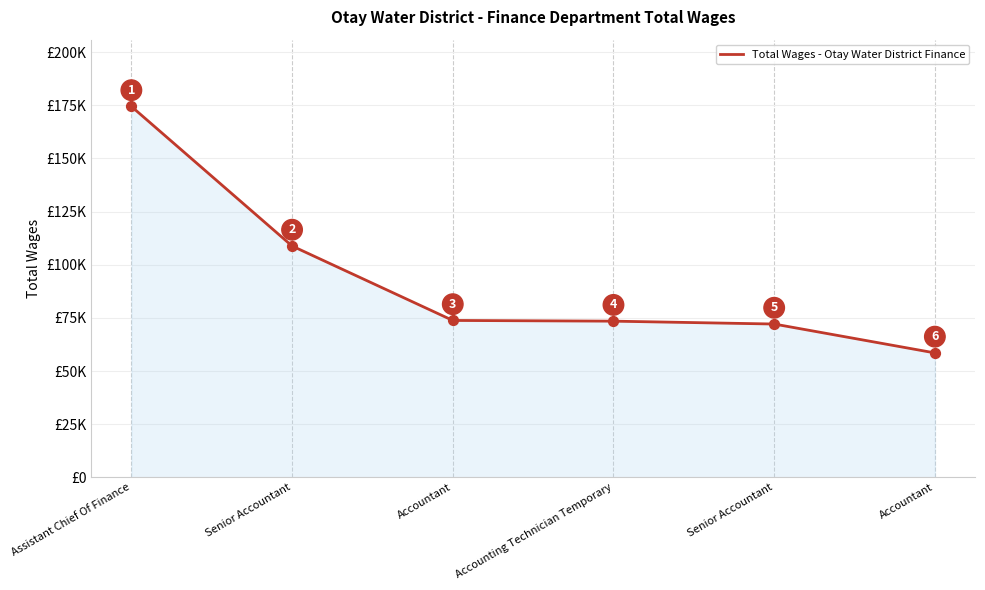

What is the change in value from Senior Accountant to Accountant?

-35013